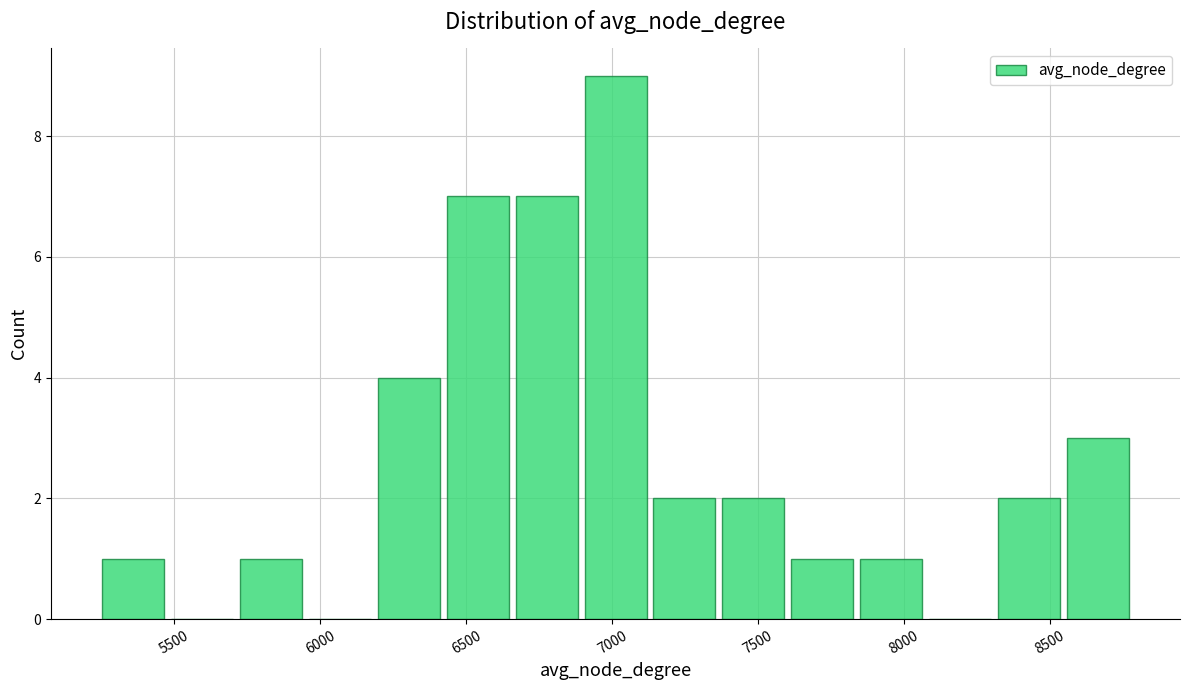

How tall is the bar that spans 6900 to 7150 on the x-axis? Neither the bar edges nor the heights are printed on the chart, so give them approximately, as read against the axes.

9